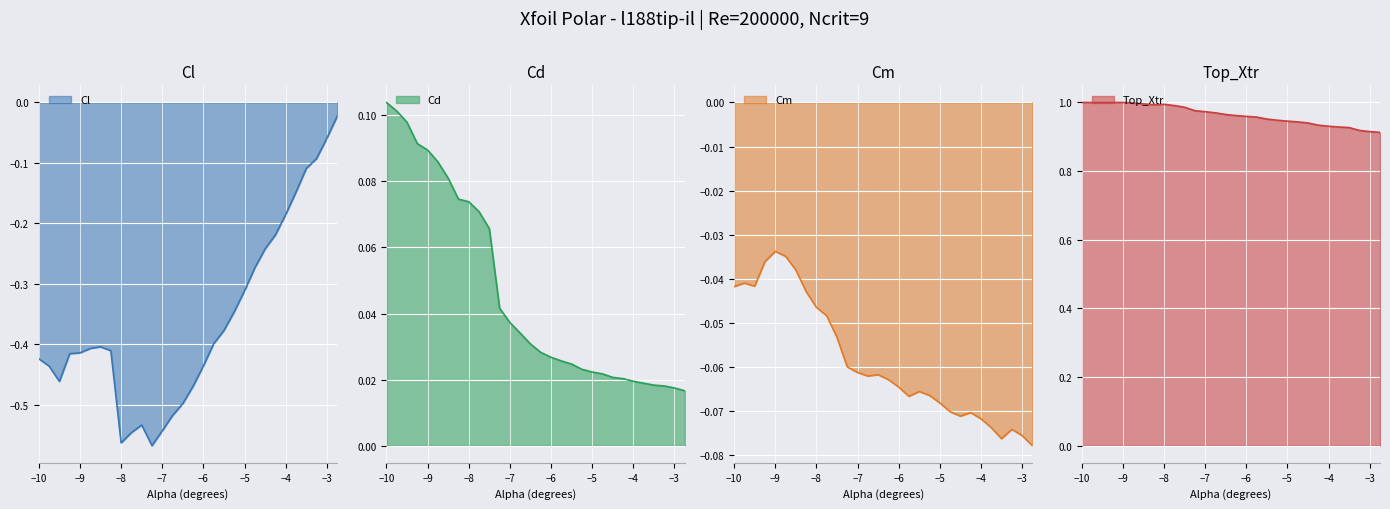

True or false: Top_Xtr and Cd intersect in this chart.

False